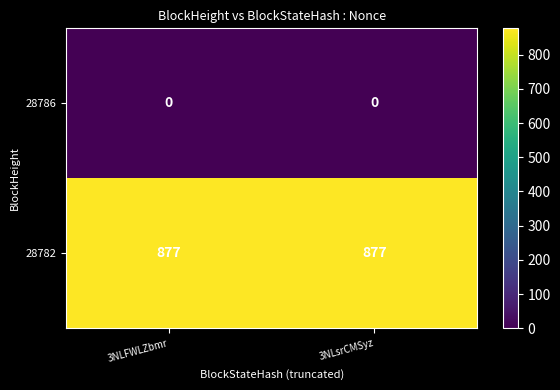

What is the difference between the highest and lowest values at 3NLsrCMSyz?

877